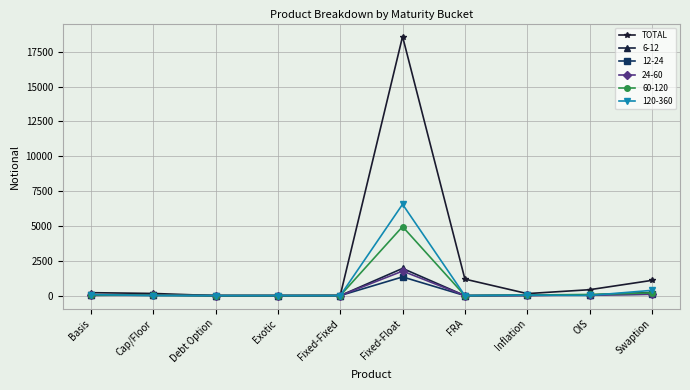

The value of 60-120 at Exotic is 0. True or false?

True